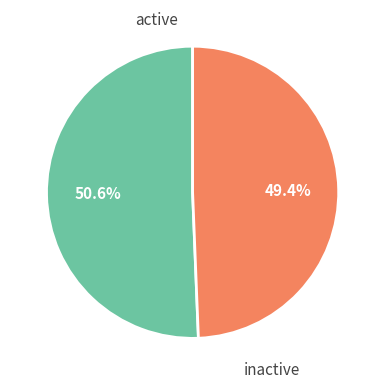

What is the smallest slice in the pie chart?

inactive